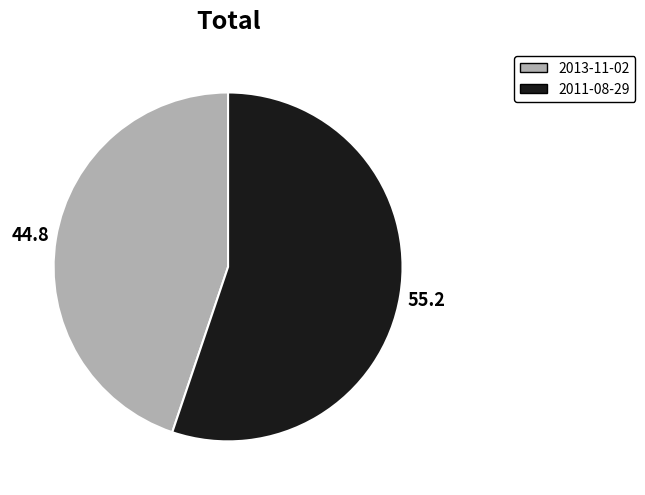

Rank the categories by value from highest to lowest.

2011-08-29, 2013-11-02